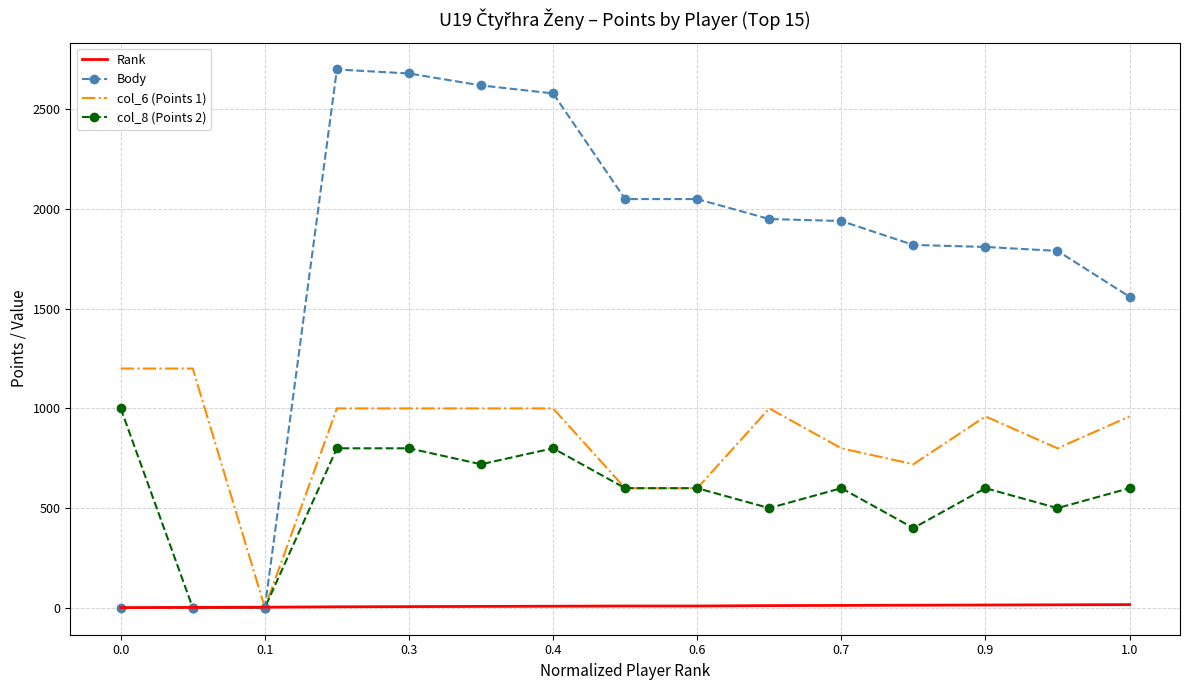

Count the number of data series in this chart.

4